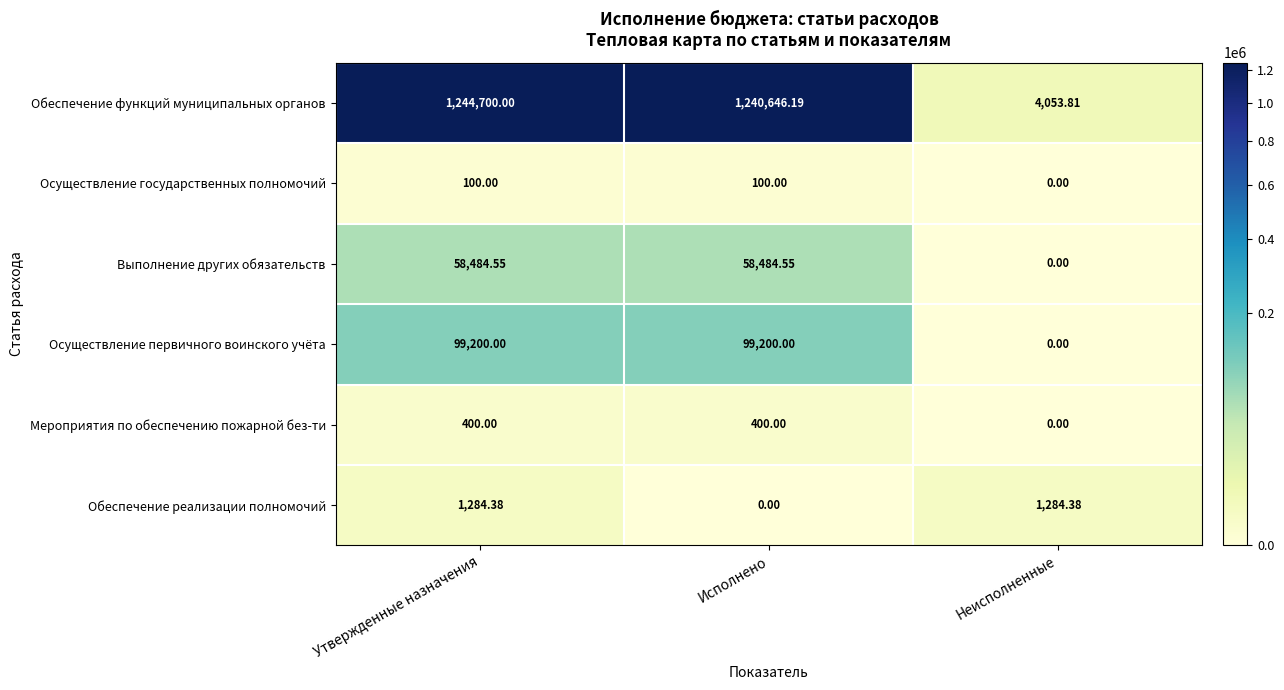

Which label corresponds to the largest value in the chart?

Утвержденные назначения